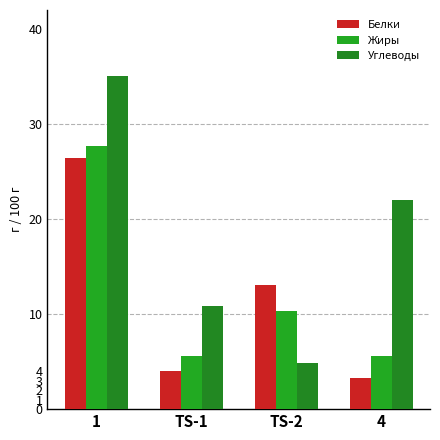

Between TS-2 and 4, which series saw the biggest shift?

Углеводы